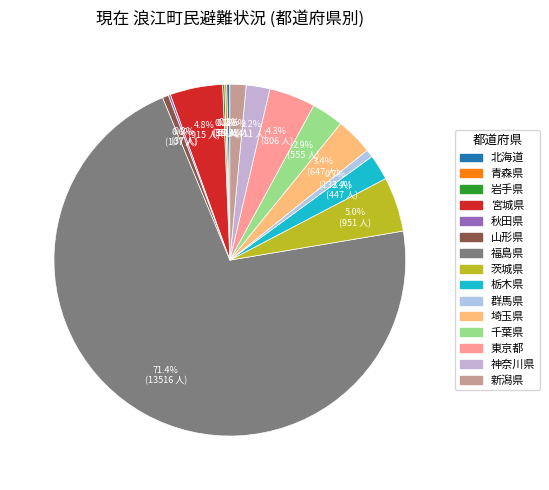

How much of the chart is everything except 千葉県?

97.1%